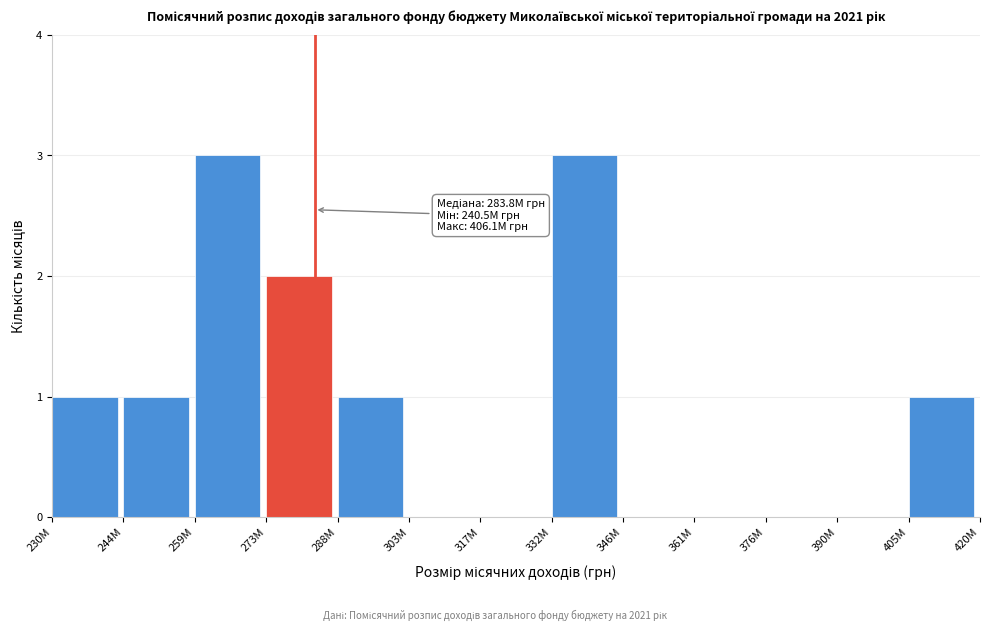

Reading right to left, transcribe all the data shown in this chart.

405M=1	390M=0	376M=0	361M=0	346M=0	332M=3	317M=0	303M=0	288M=1	273M=2	259M=3	244M=1	230M=1